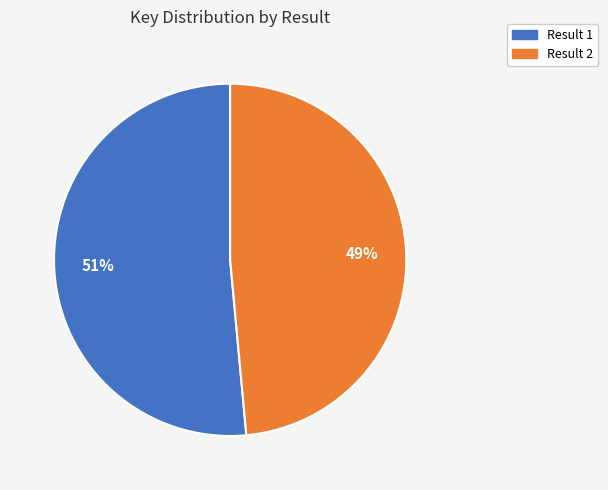

True or false: Result 2 accounts for 61% of the total.

False